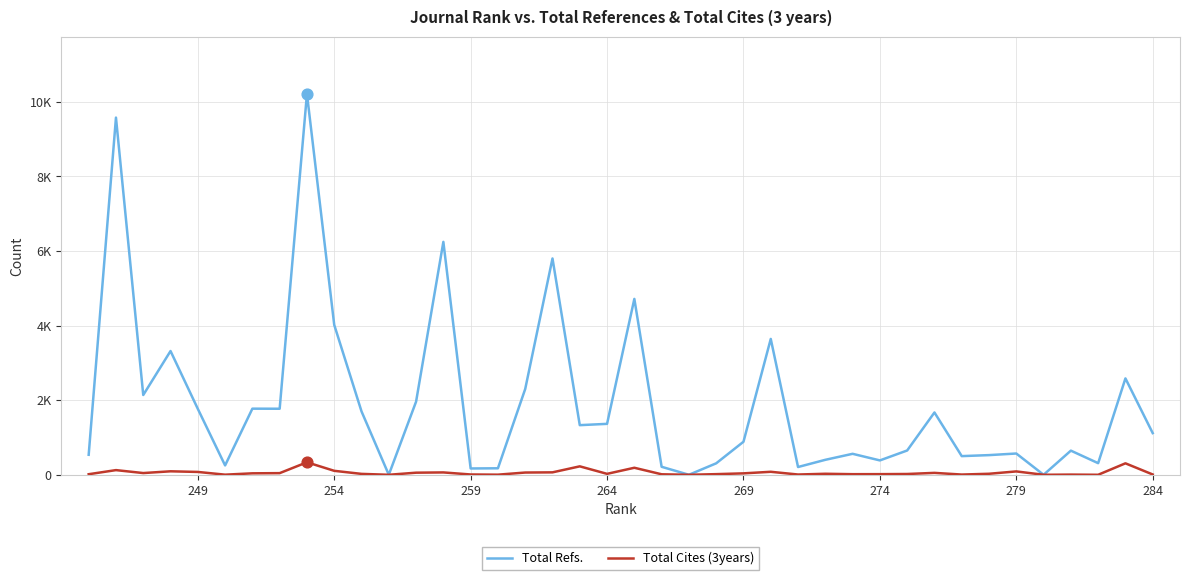

Is the value of Total Cites (3years) at 39 greater than the value of Total Refs. at 27?

No